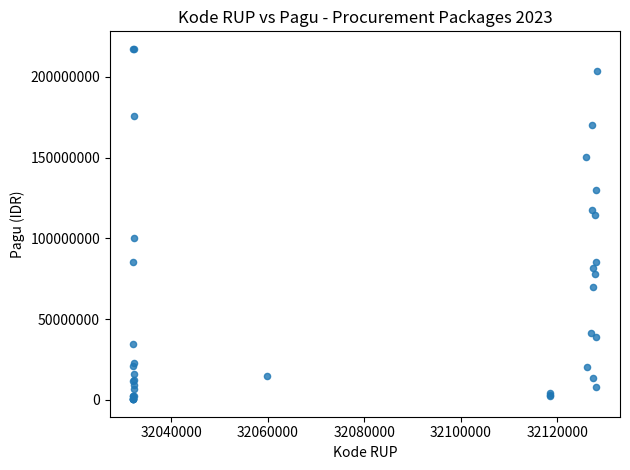

What Y value in the scatter plot is closest to 108830000?

114296000